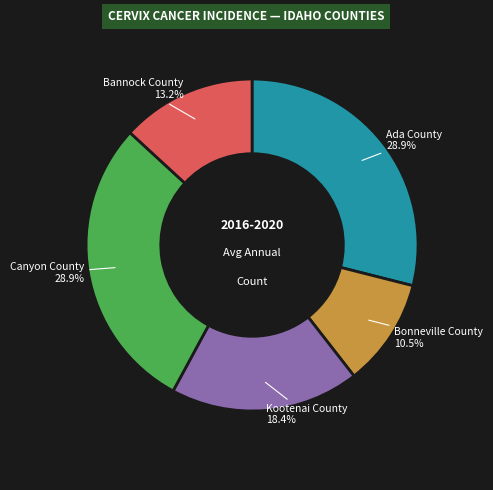

Combined, what portion of the pie is Bonneville County and Bannock County?

23.7%